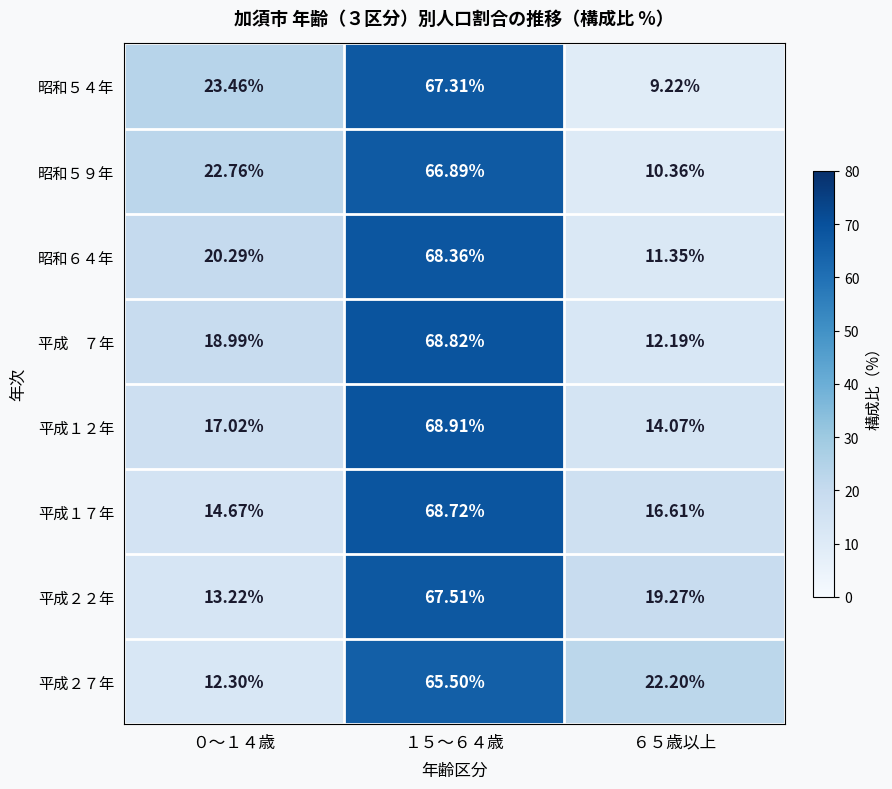

Is the value of 平成１２年 at ０～１４歳 greater than the value of 平成２７年 at ０～１４歳?

Yes